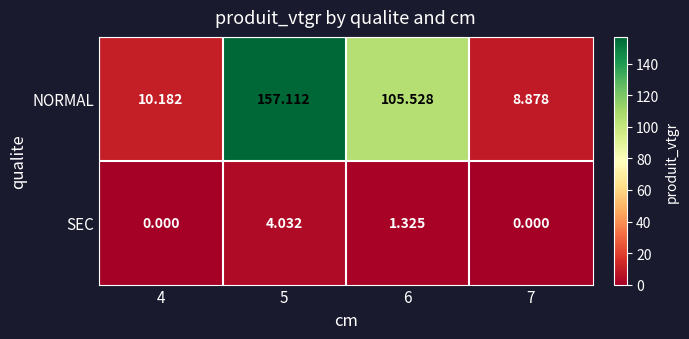

What is the total value across all series at 6?

106.9